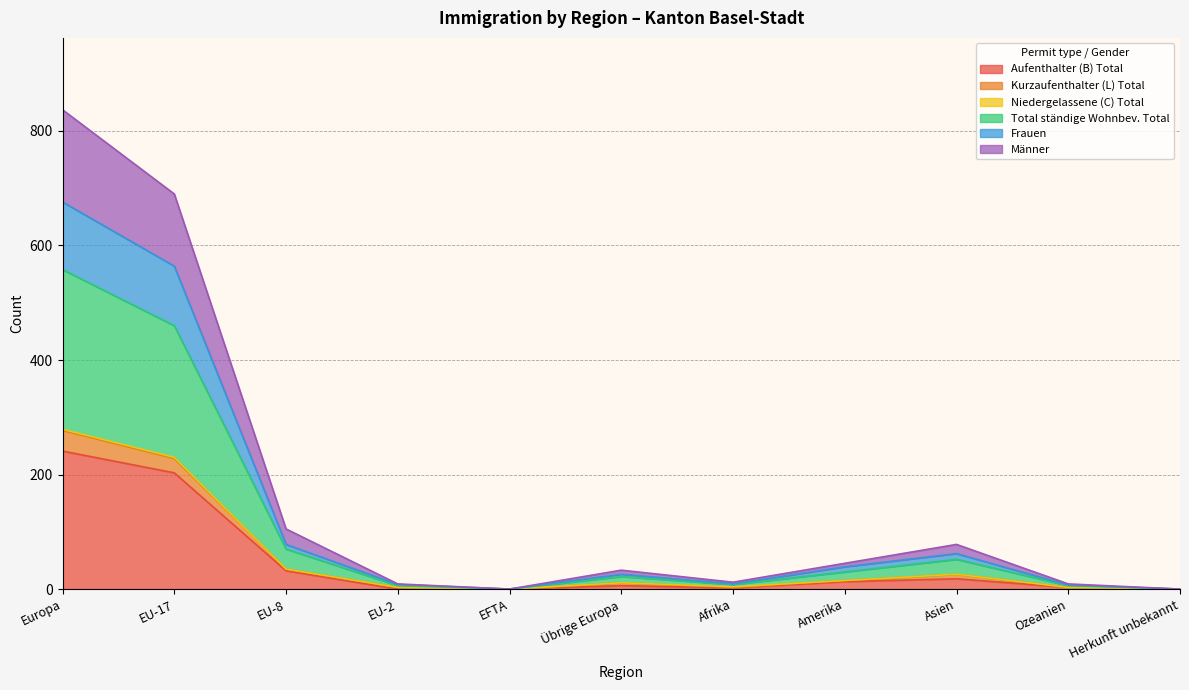

What is the highest value of the Aufenthalter (B) Total series?

241